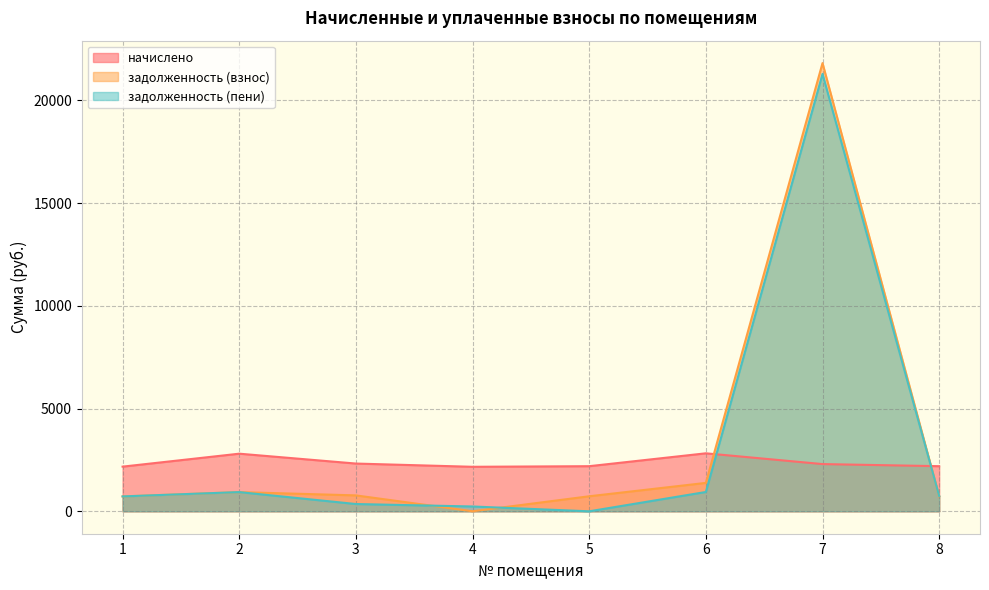

Where is the first local maximum for задолженность (взнос)?

2